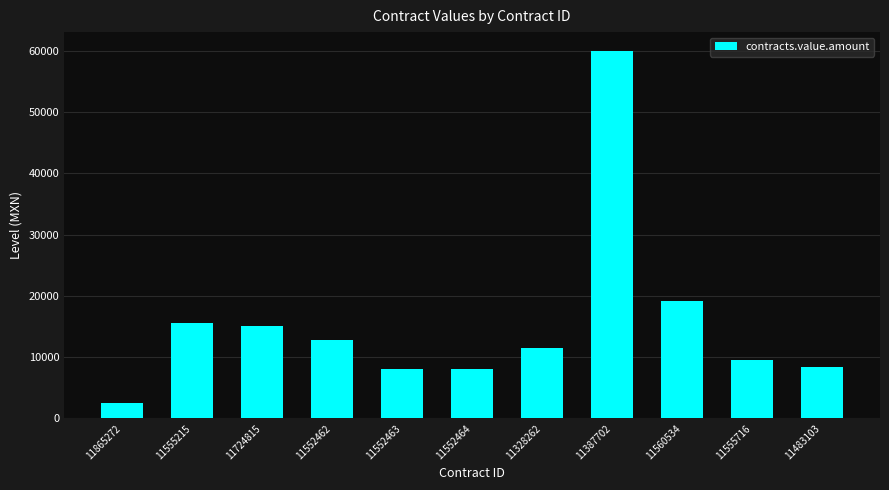

Does the chart contain stacked bars?

No